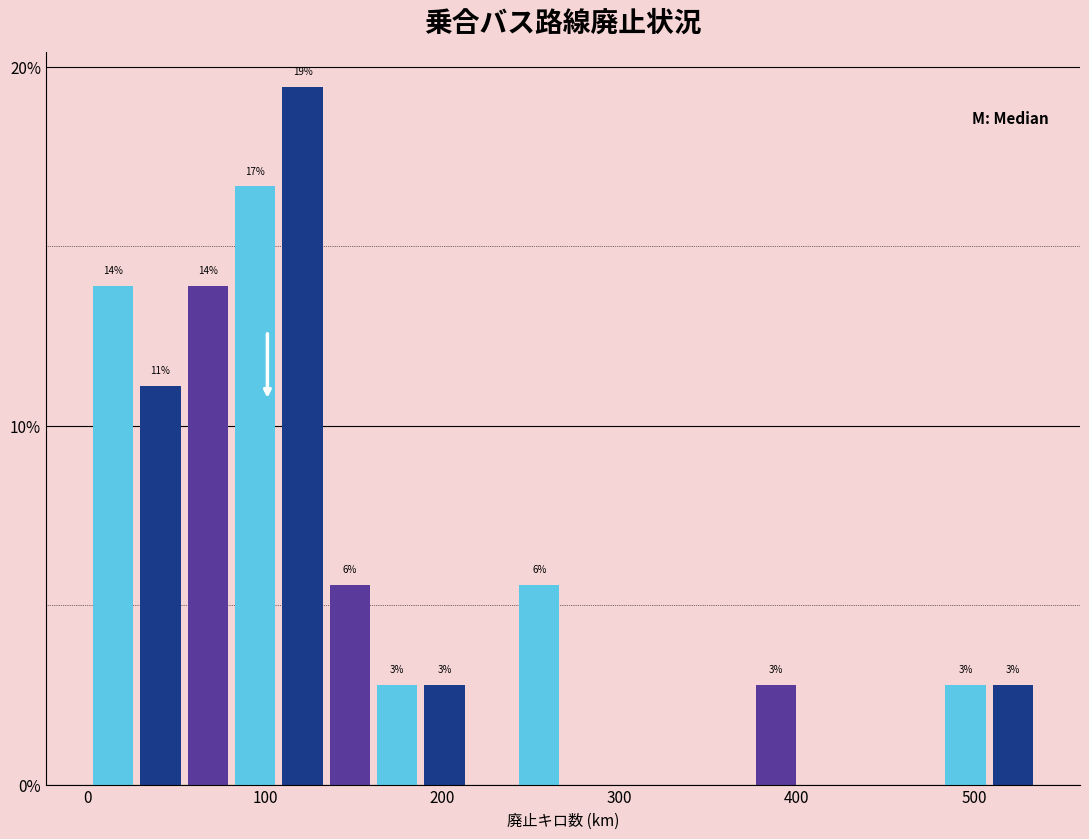

Read against the x-axis, roughly where is the centre of the tallest bar?

120